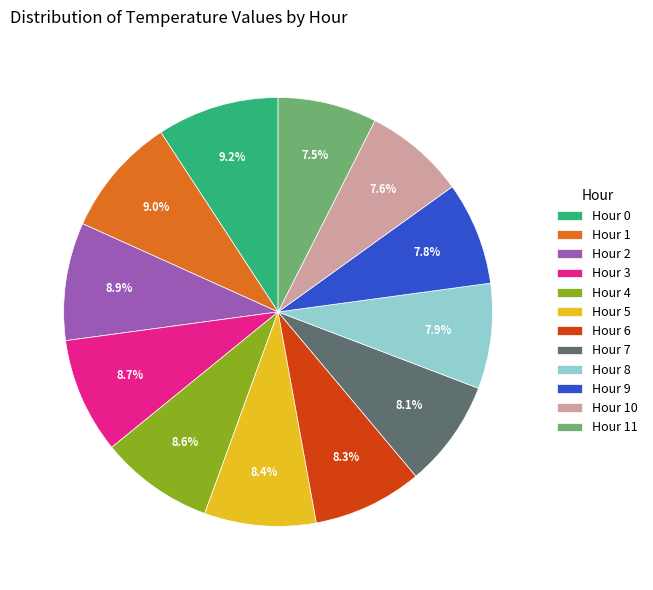

To the nearest percent, what portion does Hour 7 represent?

8%